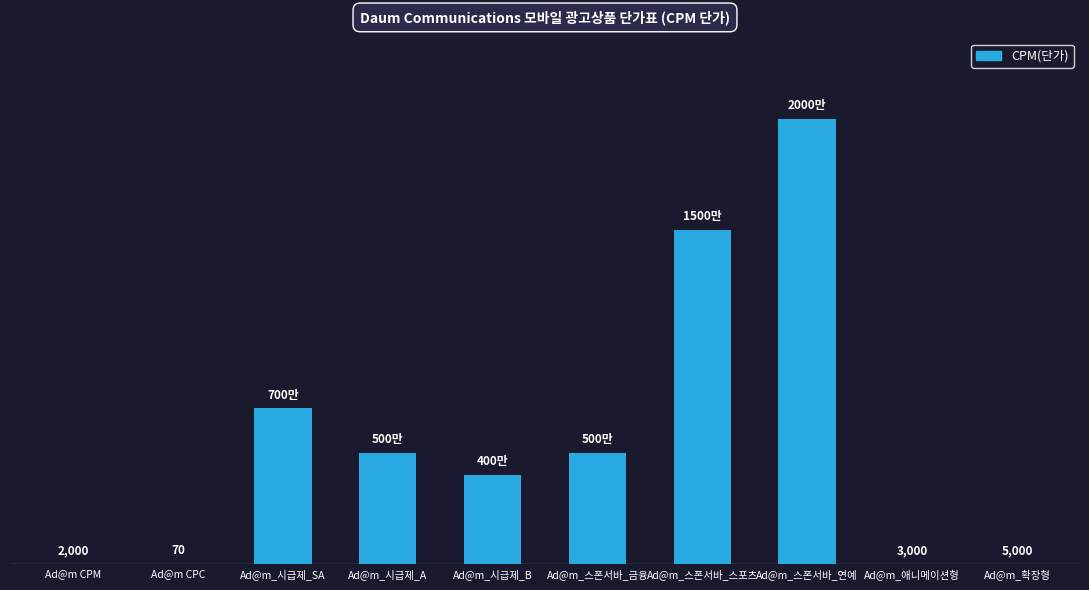

The value at Ad@m_시급제_SA is 7000000. True or false?

True